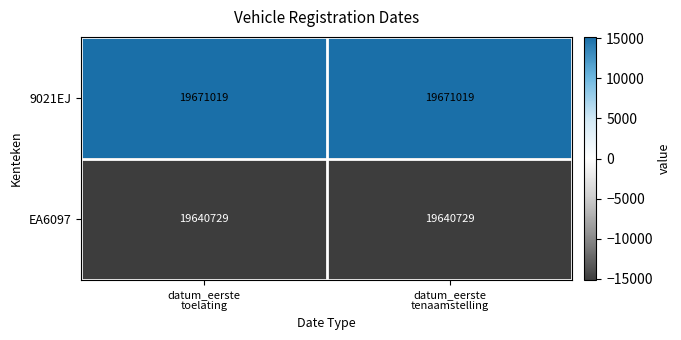

What is the sum of all 9021EJ values?

39342038